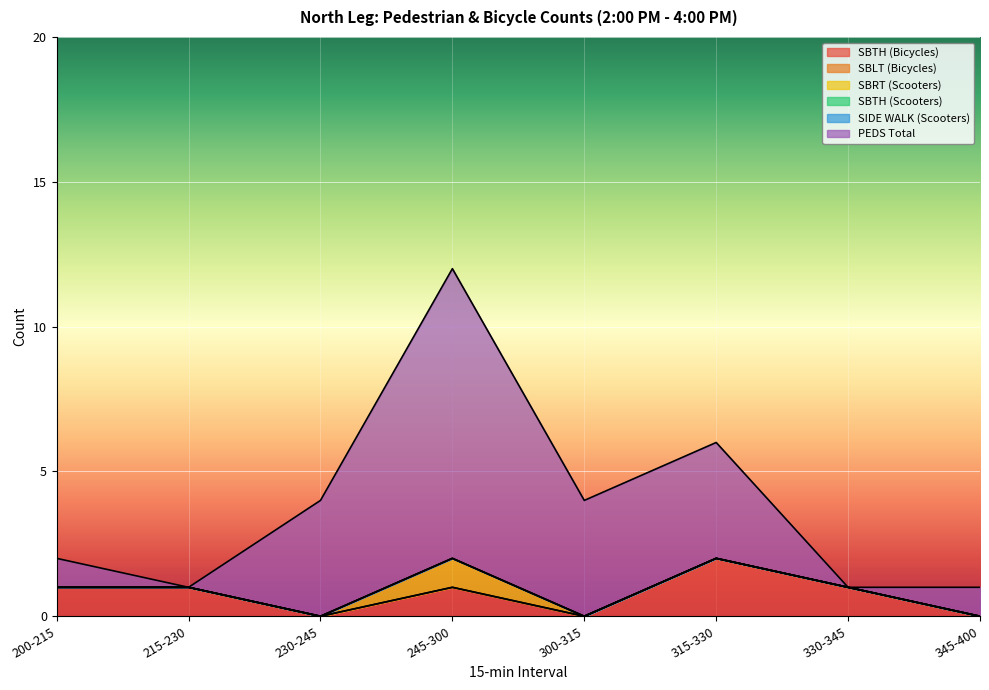

Reading left to right, transcribe all the data shown in this chart.

SBTH (Bicycles): 1	1	0	1	0	2	1	0
SBLT (Bicycles): 0	0	0	0	0	0	0	0
SBRT (Scooters): 0	0	0	1	0	0	0	0
SBTH (Scooters): 0	0	0	0	0	0	0	0
SIDE WALK (Scooters): 0	0	0	0	0	0	0	0
PEDS Total: 1	0	4	10	4	4	0	1